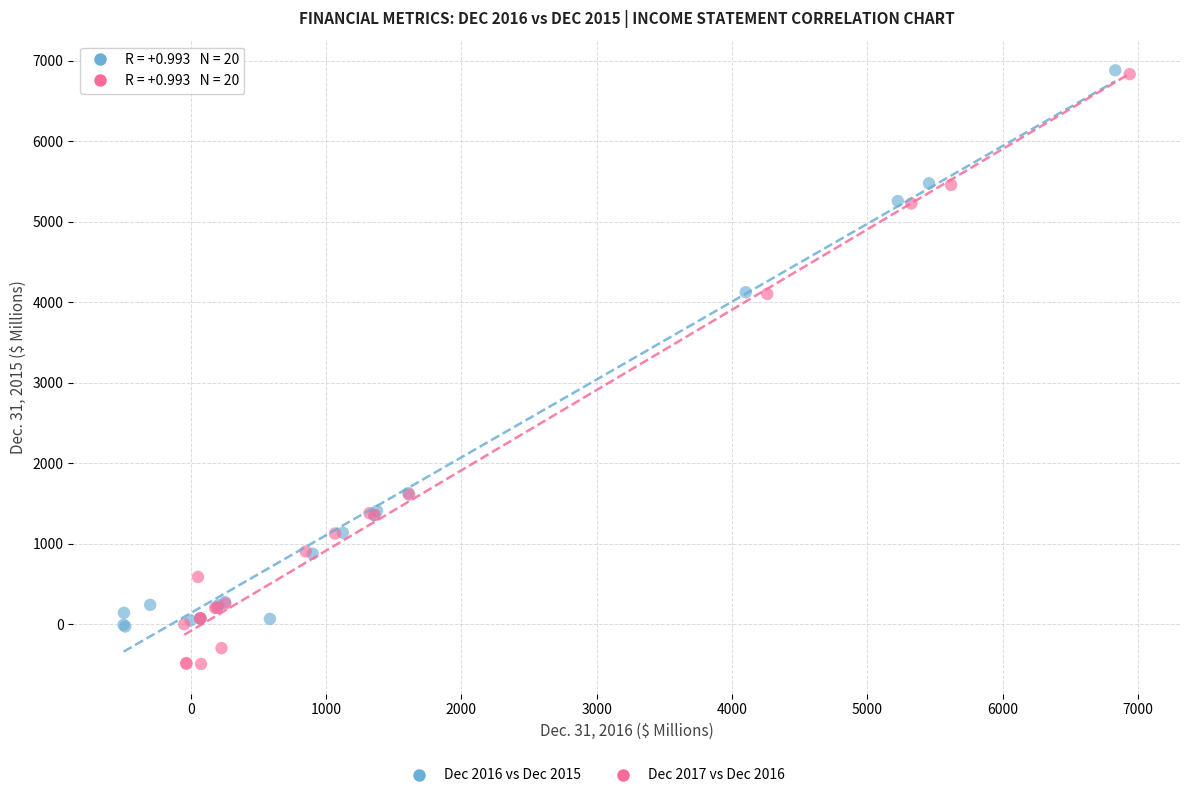

Which series has the largest Y range (max minus min)?

Dec 2017 vs Dec 2016